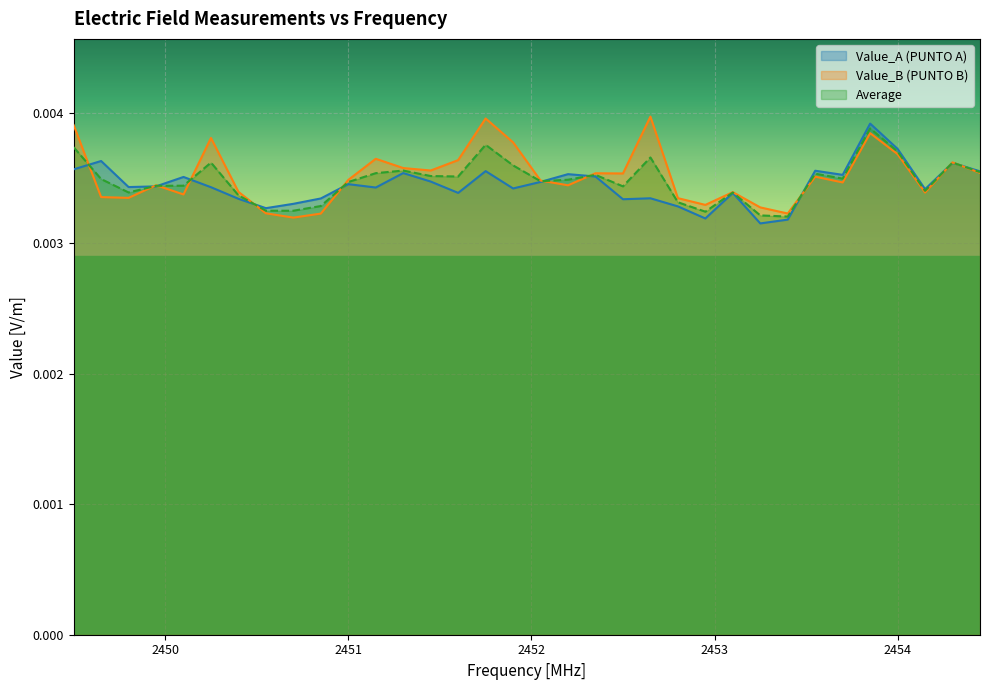

What are all the series names shown in the legend?

Value_A (PUNTO A), Value_B (PUNTO B), Average